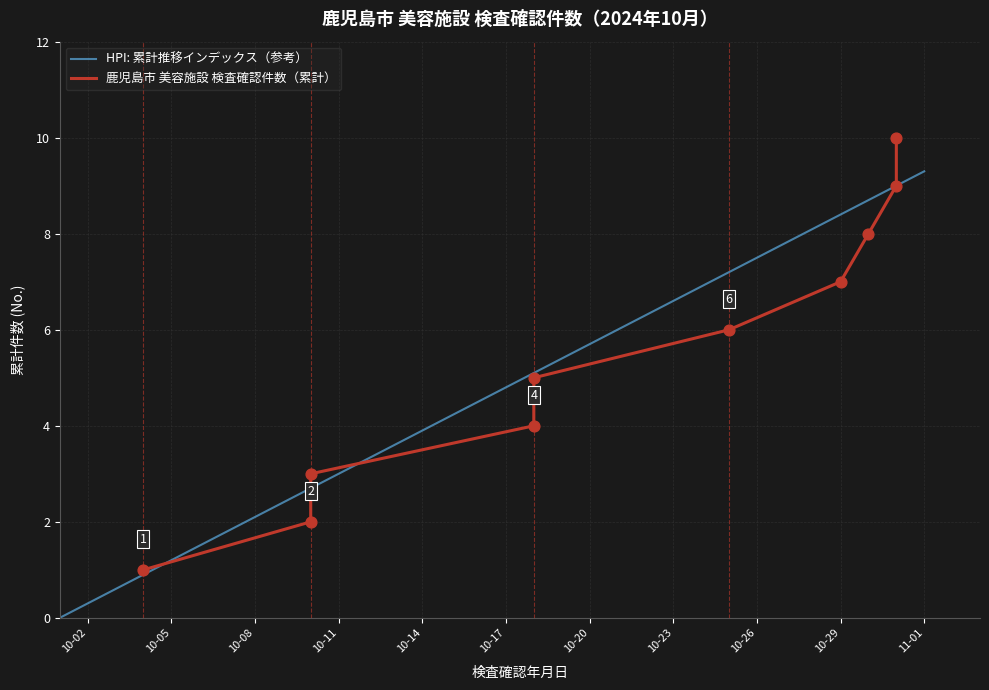

What is the change in value from 2024-10-10 to 2024-10-18?

+3